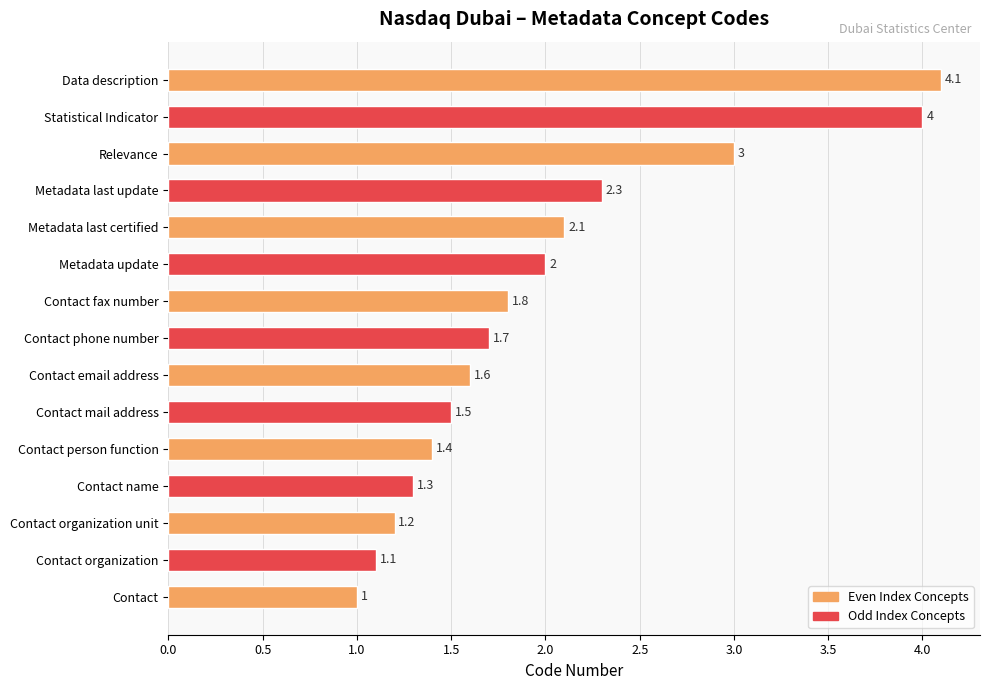

Are the bars horizontal?

Yes